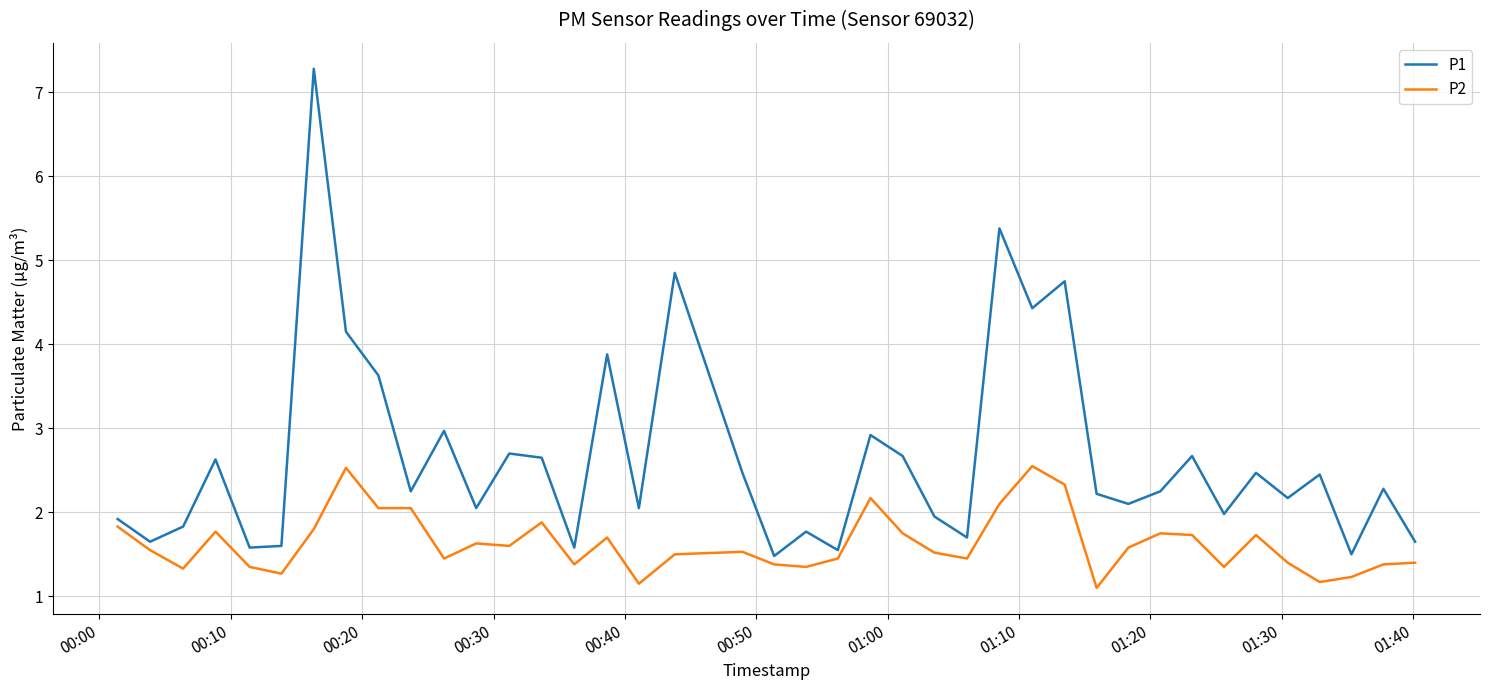

What is the difference between the maximum and minimum values in the P1 series?

5.8